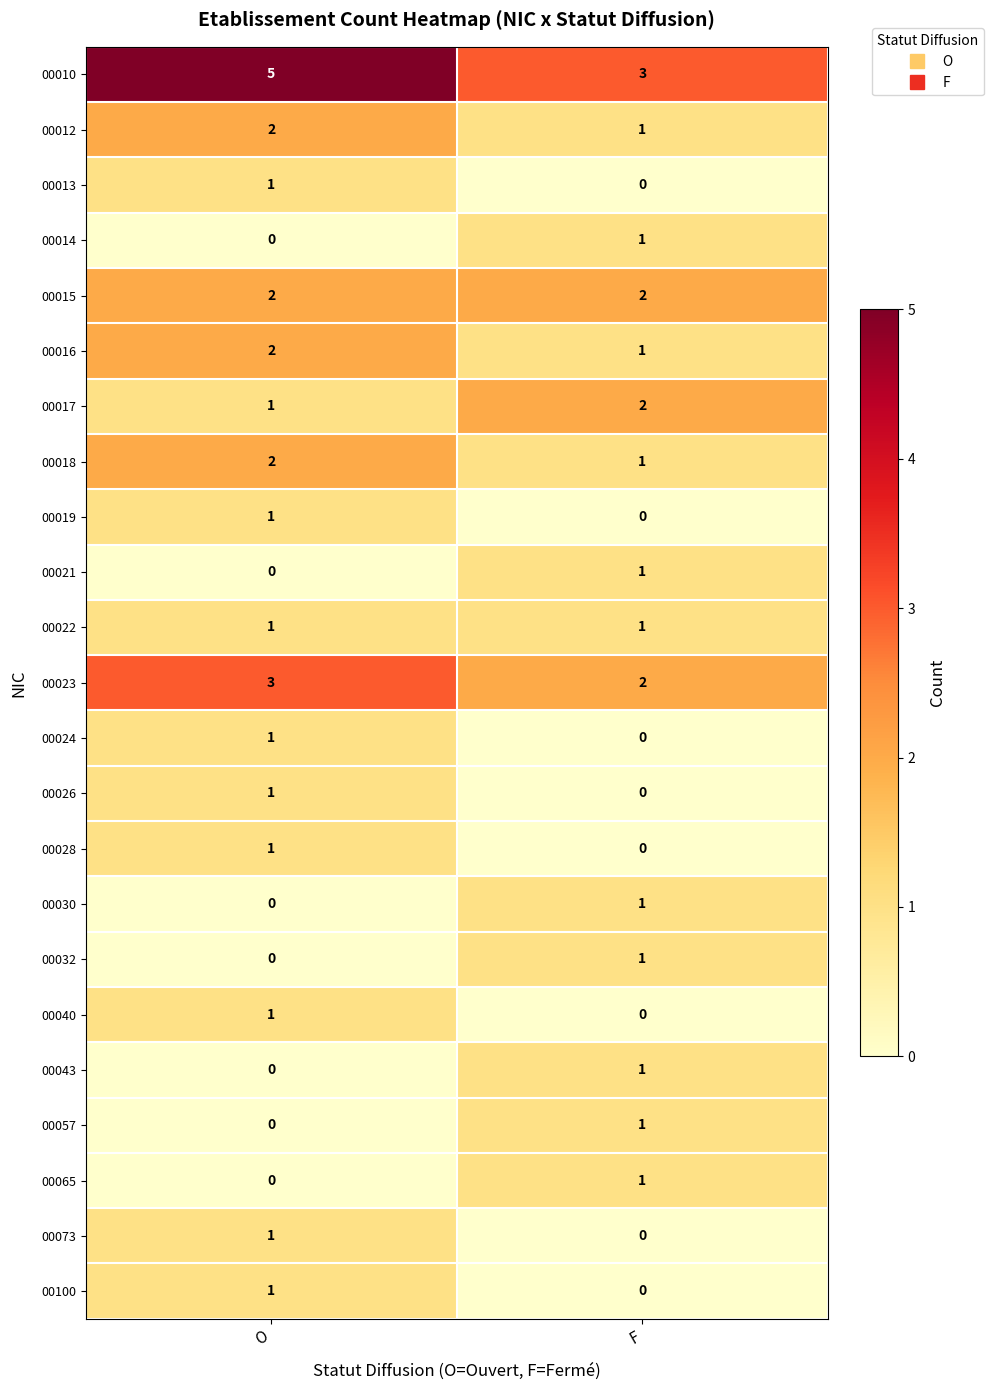

Count the number of categories in the chart.

2